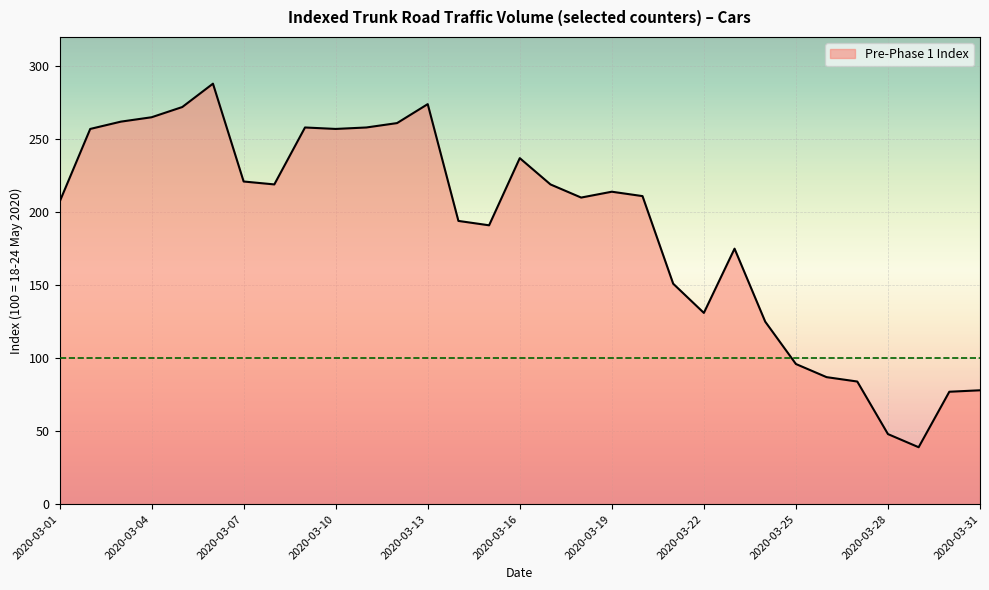

What is the difference between the maximum and minimum values?

249